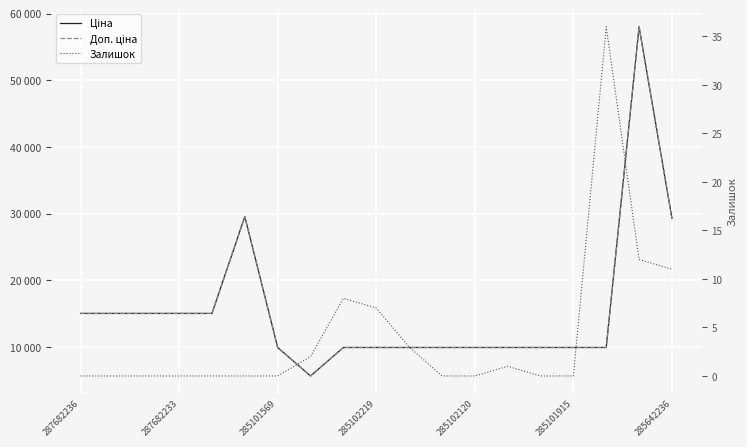

The value of Ціна at 14 is 9908.5. True or false?

True